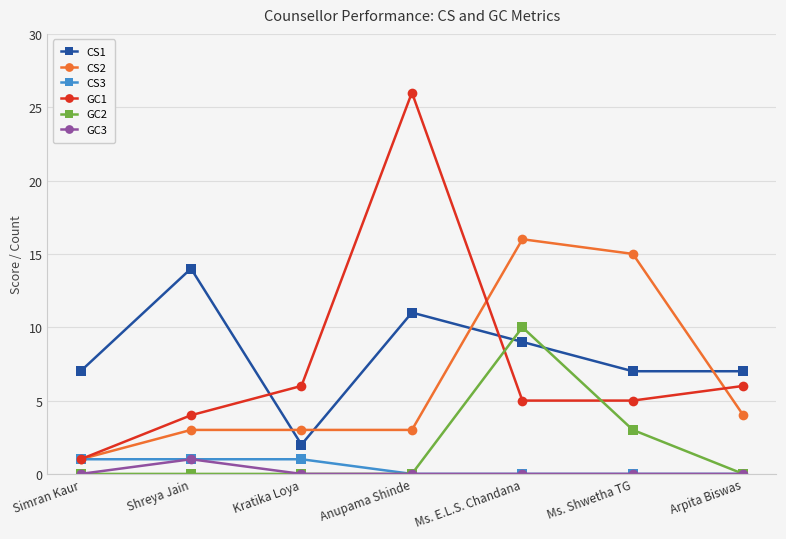

Which series has the largest range (max minus min)?

GC1